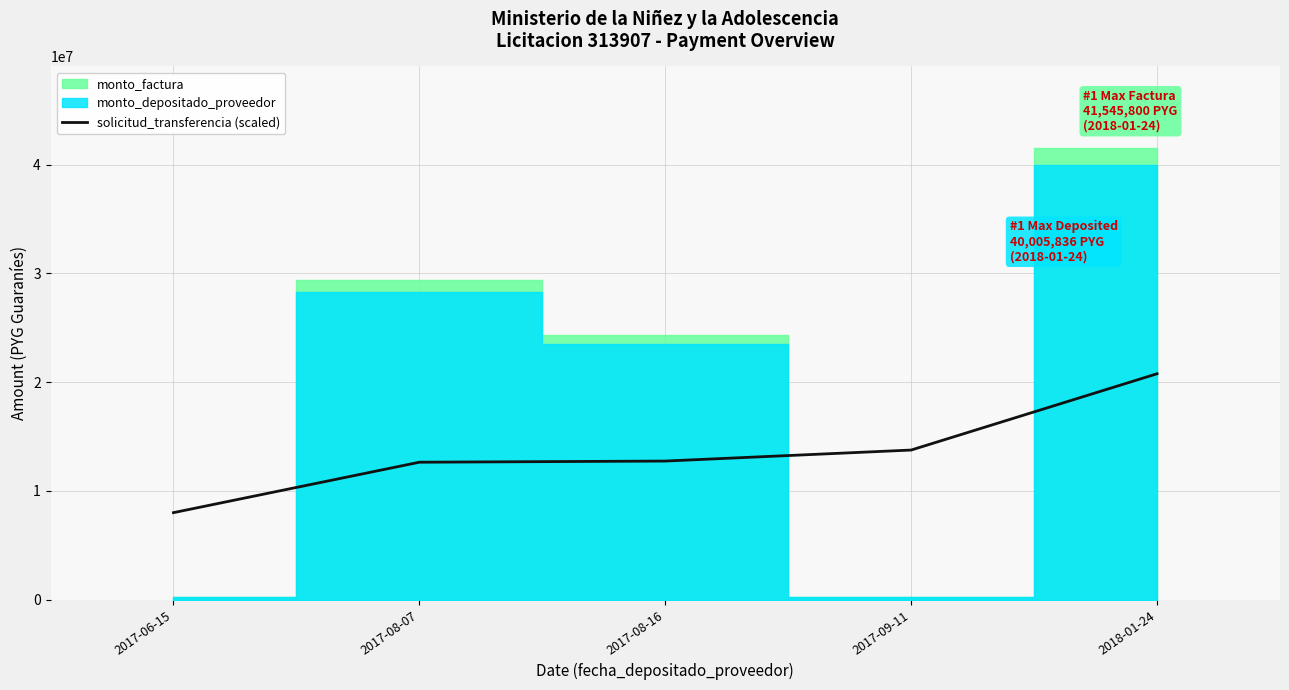

What is the sum of all values?

67923462.4